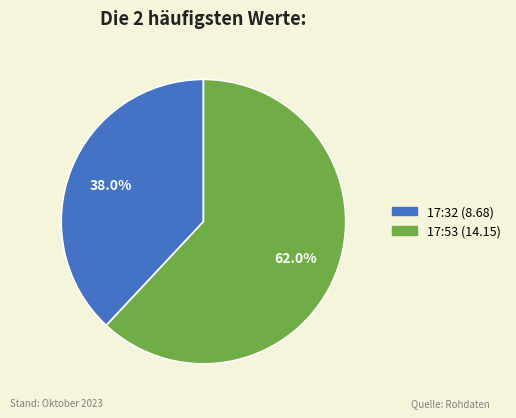

Which has a higher value, 17:53 (14.15) or 17:32 (8.68)?

17:53 (14.15)